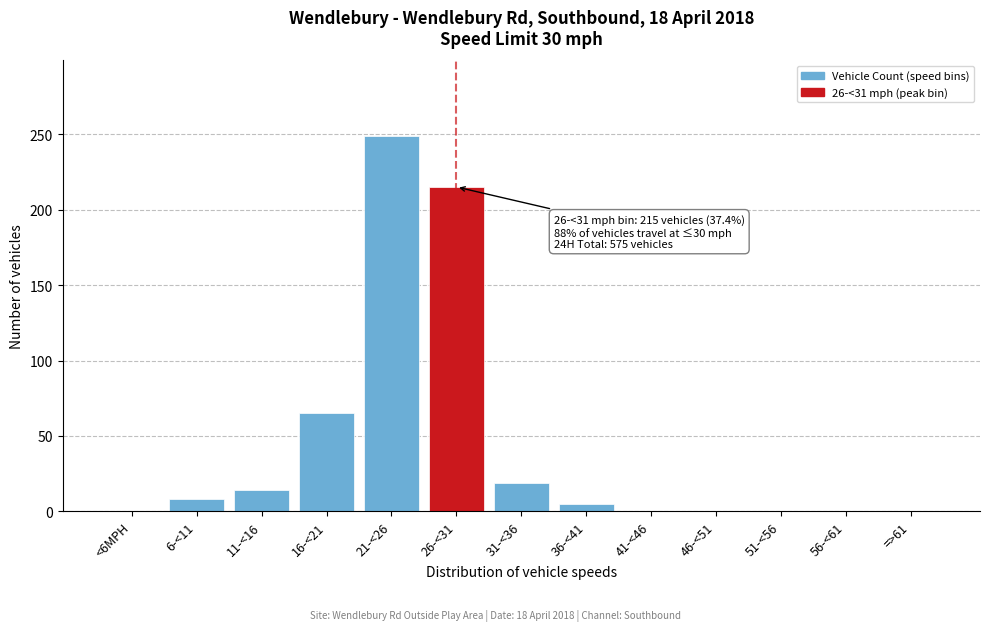

Reading left to right, transcribe all the data shown in this chart.

<6MPH=0	6-<11=8	11-<16=14	16-<21=65	21-<26=249	26-<31=215	31-<36=19	36-<41=5	41-<46=0	46-<51=0	51-<56=0	56-<61=0	=>61=0